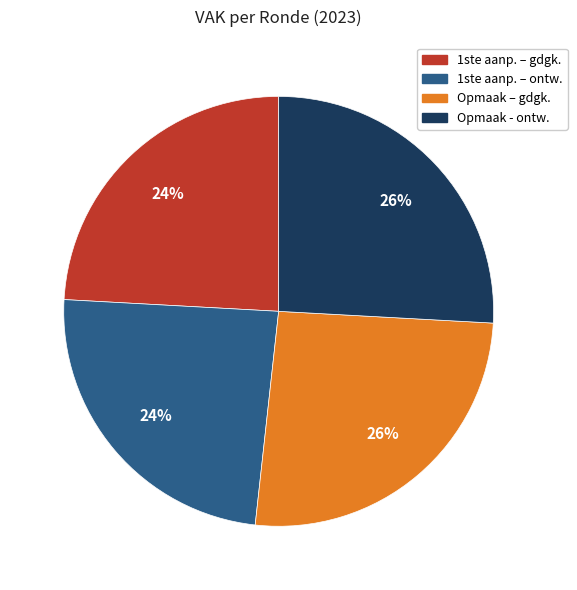

Is it true that 1ste aanp. – ontw. is 24% of the pie?

True